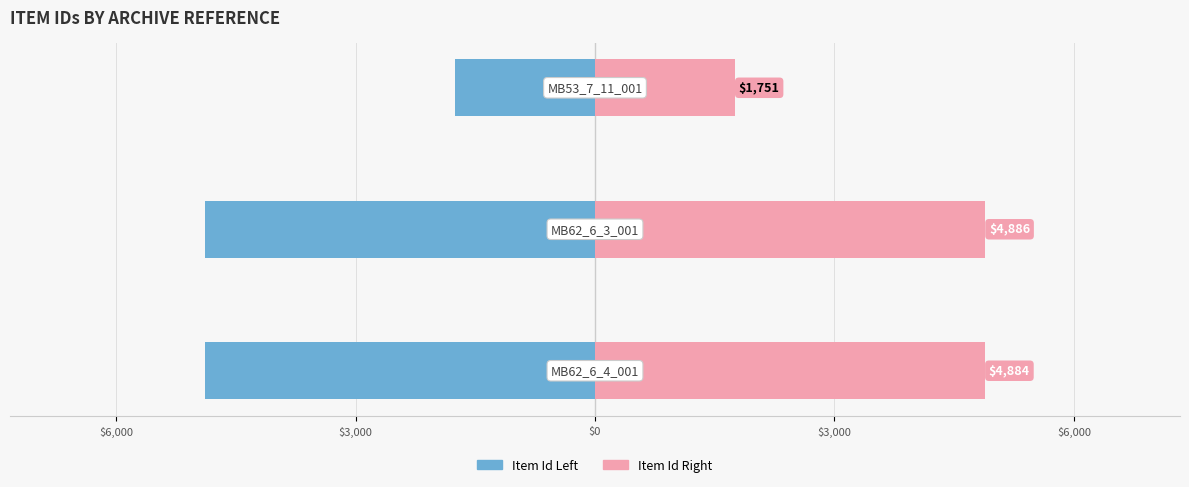

Reading left to right, what are all the values shown in this chart?

Item Id Left: -4884	-4886	-1751
Item Id Right: 4884	4886	1751